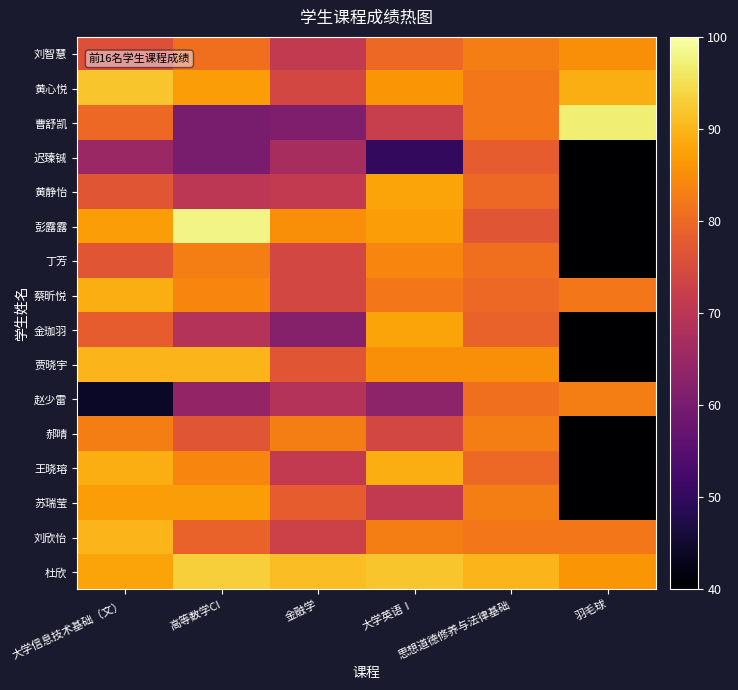

What is the spread (max minus min) of values at 大学英语Ⅰ?

42